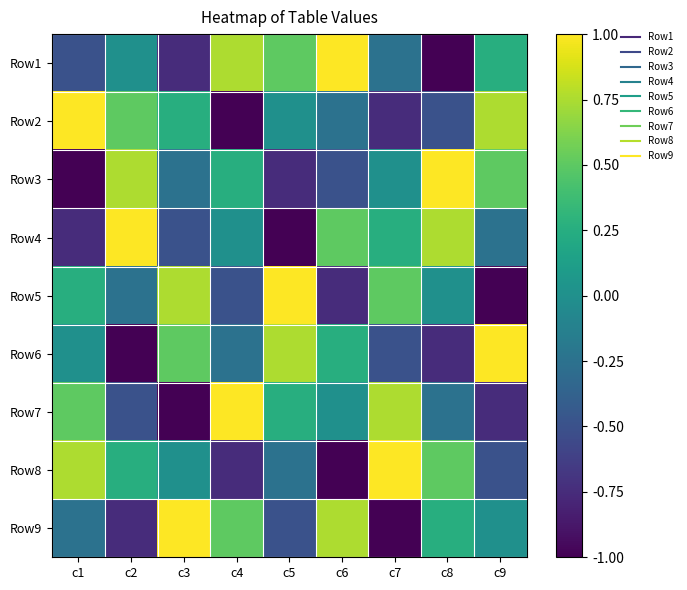

Reading right to left, list all the values displayed in this chart.

Row1: c9=0.2	c8=-1.0	c7=-0.2	c6=1.0	c5=0.5	c4=0.8	c3=-0.8	c2=0.0	c1=-0.5
Row2: c9=0.8	c8=-0.5	c7=-0.8	c6=-0.2	c5=0.0	c4=-1.0	c3=0.2	c2=0.5	c1=1.0
Row3: c9=0.5	c8=1.0	c7=0.0	c6=-0.5	c5=-0.8	c4=0.2	c3=-0.2	c2=0.8	c1=-1.0
Row4: c9=-0.2	c8=0.8	c7=0.2	c6=0.5	c5=-1.0	c4=0.0	c3=-0.5	c2=1.0	c1=-0.8
Row5: c9=-1.0	c8=0.0	c7=0.5	c6=-0.8	c5=1.0	c4=-0.5	c3=0.8	c2=-0.2	c1=0.2
Row6: c9=1.0	c8=-0.8	c7=-0.5	c6=0.2	c5=0.8	c4=-0.2	c3=0.5	c2=-1.0	c1=0.0
Row7: c9=-0.8	c8=-0.2	c7=0.8	c6=0.0	c5=0.2	c4=1.0	c3=-1.0	c2=-0.5	c1=0.5
Row8: c9=-0.5	c8=0.5	c7=1.0	c6=-1.0	c5=-0.2	c4=-0.8	c3=0.0	c2=0.2	c1=0.8
Row9: c9=0.0	c8=0.2	c7=-1.0	c6=0.8	c5=-0.5	c4=0.5	c3=1.0	c2=-0.8	c1=-0.2